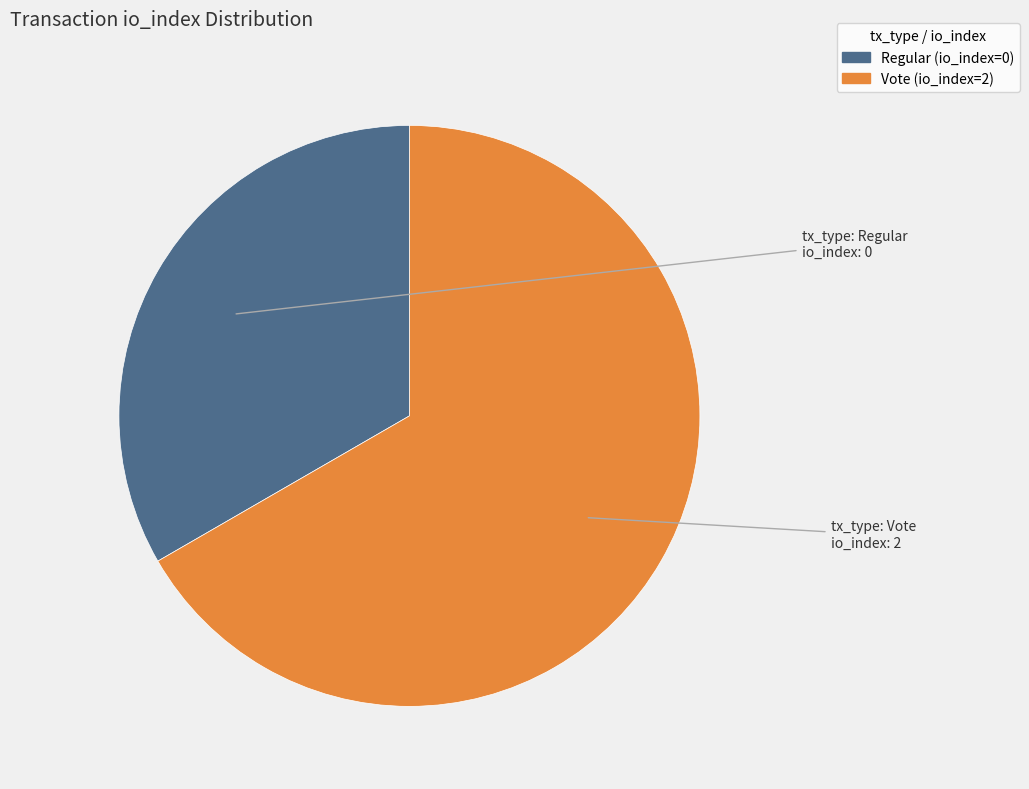

The Regular (io_index=0) slice represents 33% of the pie. True or false?

True